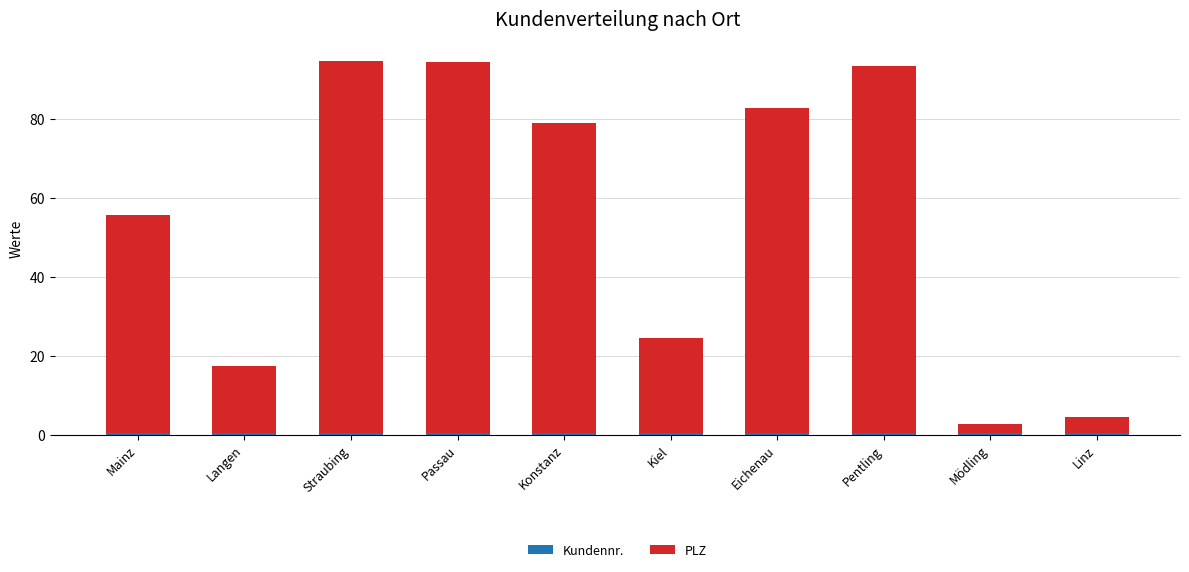

What is the average value of the Kundennr. series?

0.5